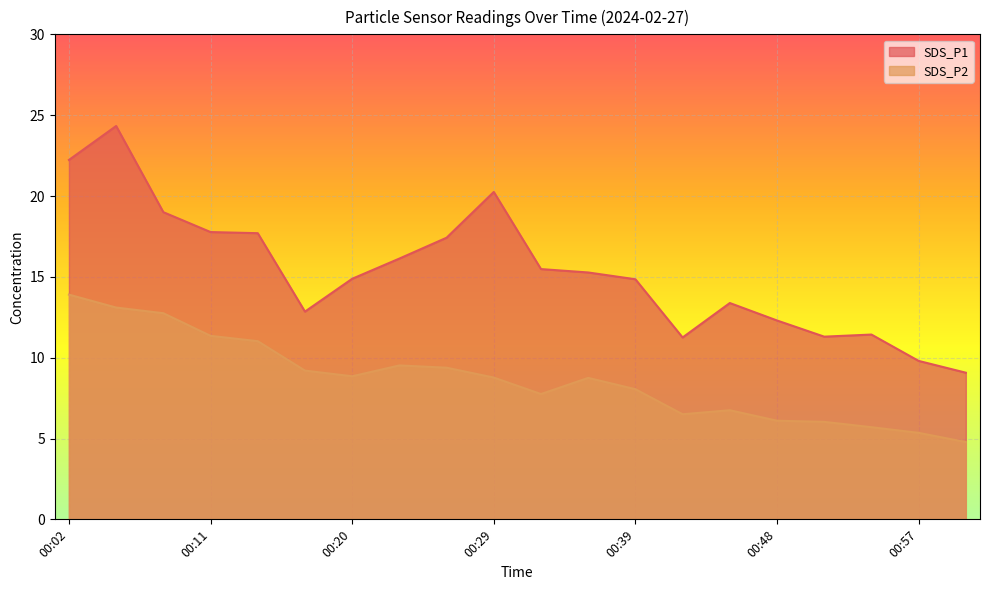

What is the sum of all SDS_P1 values?

306.7